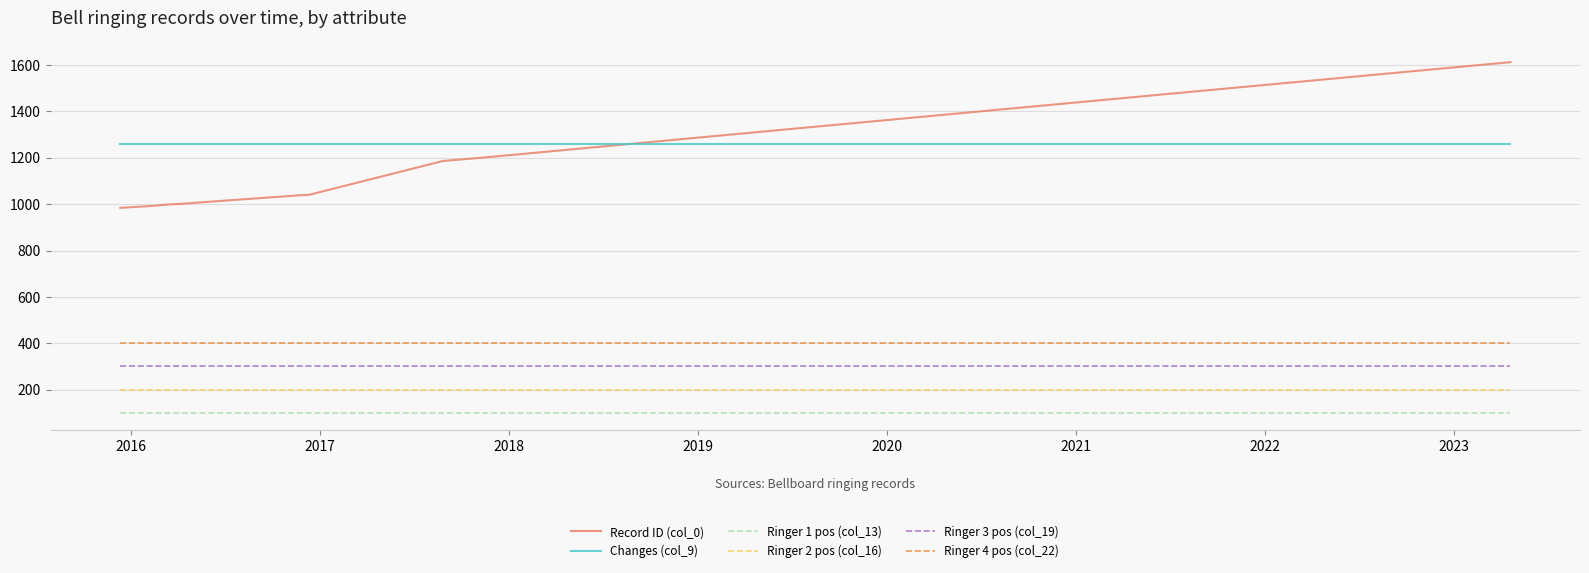

Which series has the largest range (max minus min)?

Record ID (col_0)